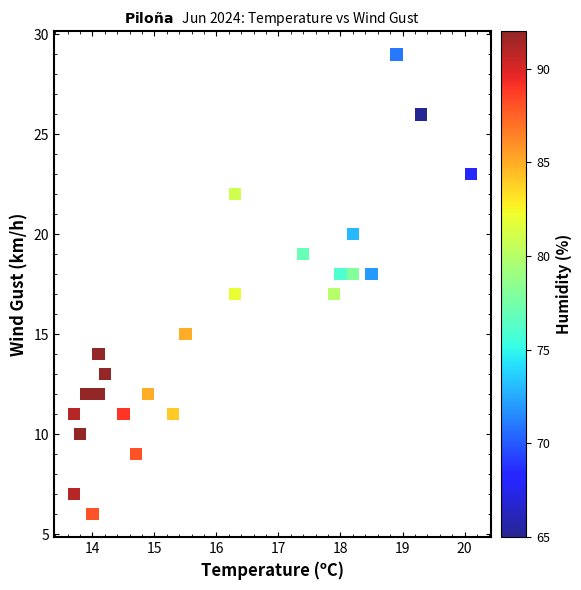

What is the range of Y values (max minus min)?

23